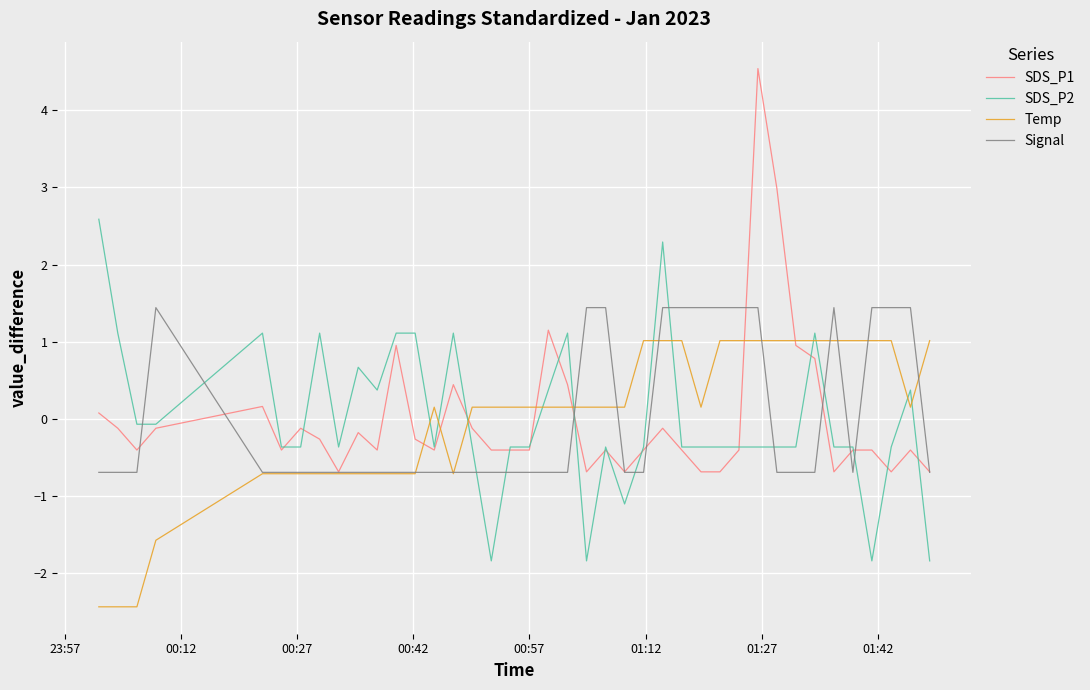

List the series in order of their peak value, lowest first.

Temp, Signal, SDS_P2, SDS_P1